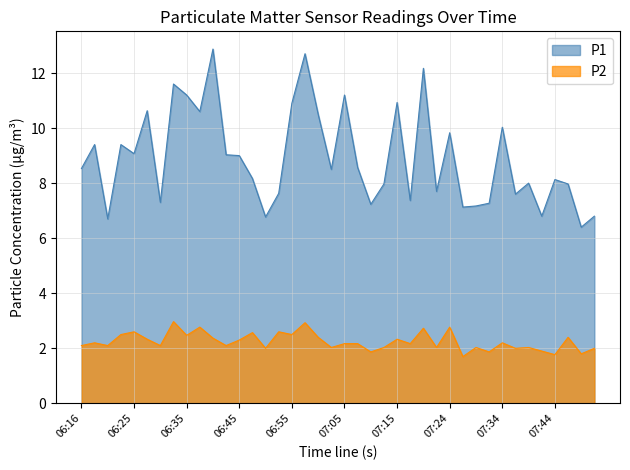

Which category has the highest value in the P2 series?

06:33